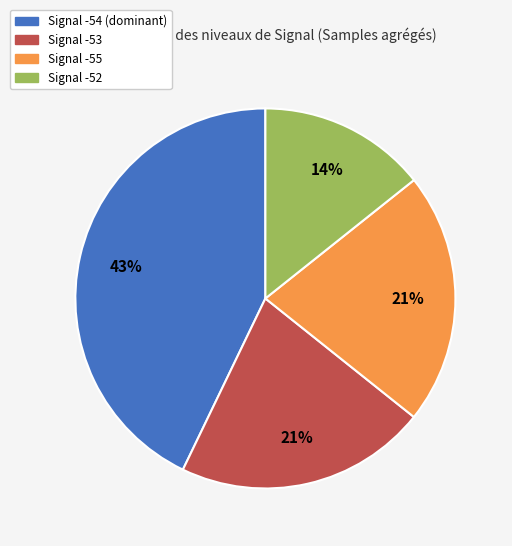

To the nearest percent, what percentage of the pie is Signal -53?

21%